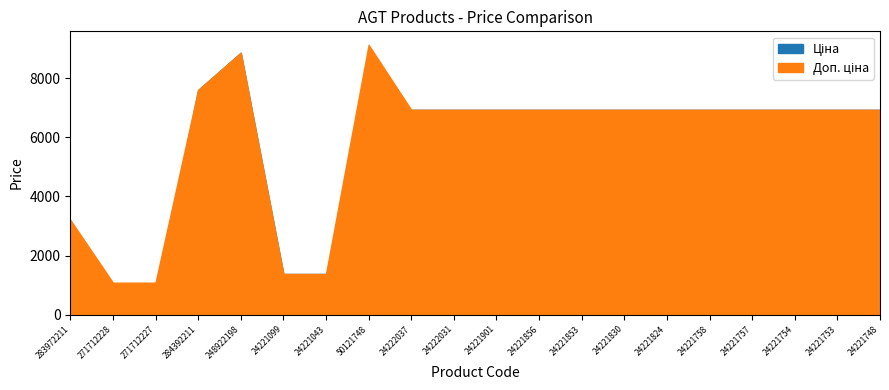

Which series ends up on top after the final intersection of Ціна and Доп. ціна?

Доп. ціна